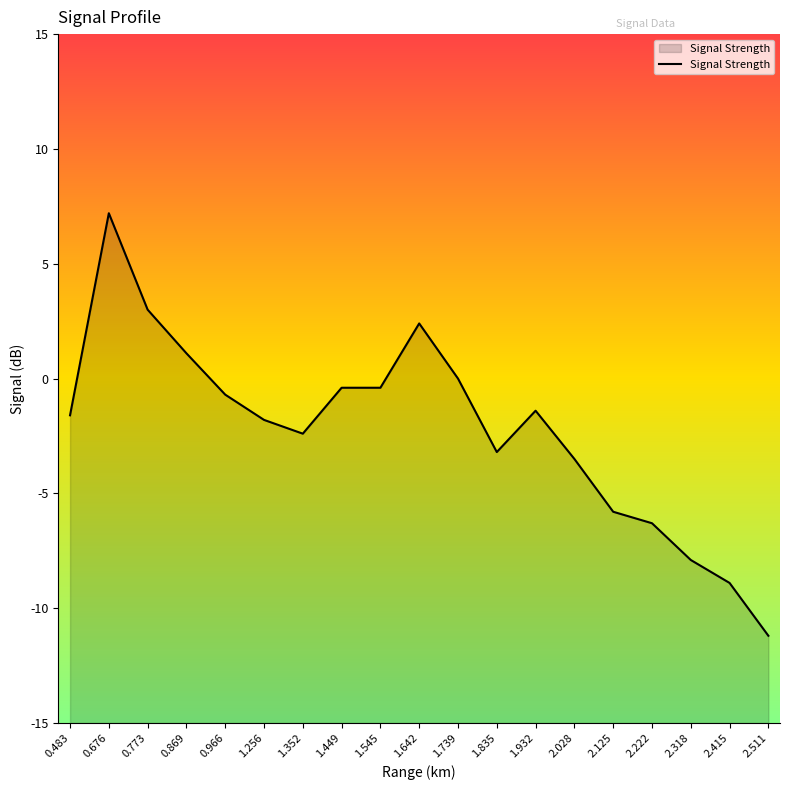

True or false: the data has more than 0 interior local peaks.

True